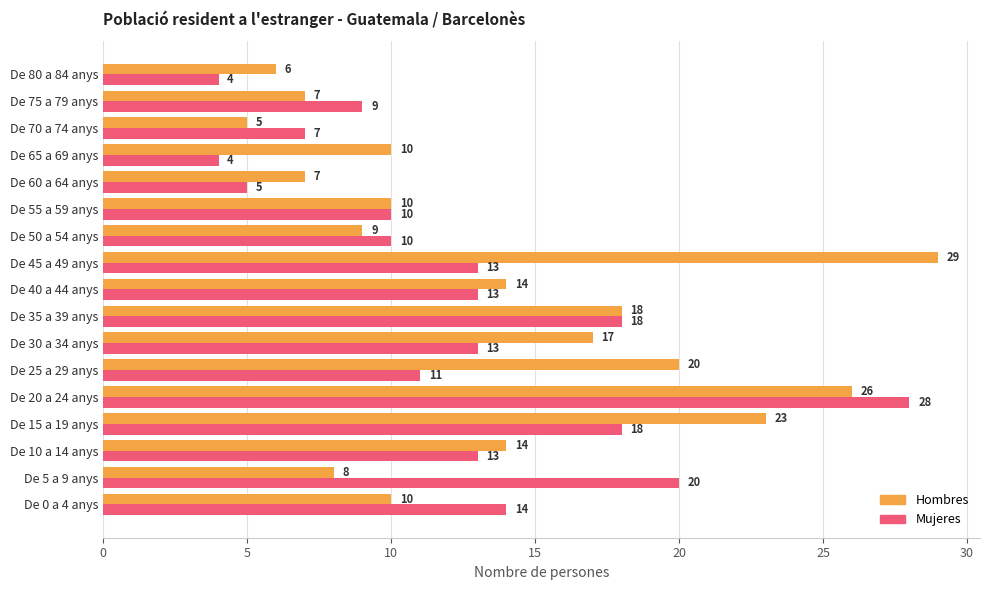

Which series has the largest total across all categories?

Hombres